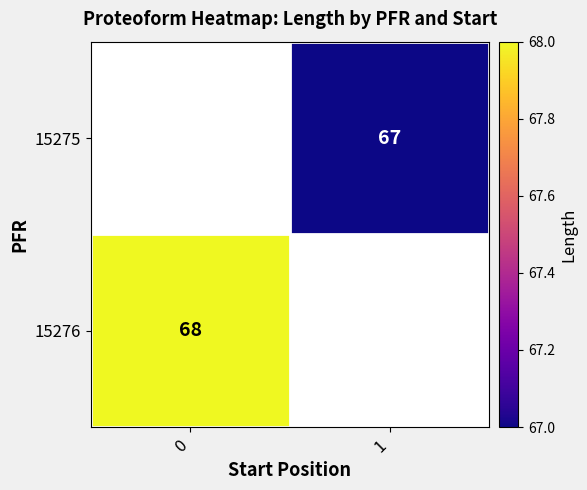

Which label corresponds to the smallest value in the chart?

1